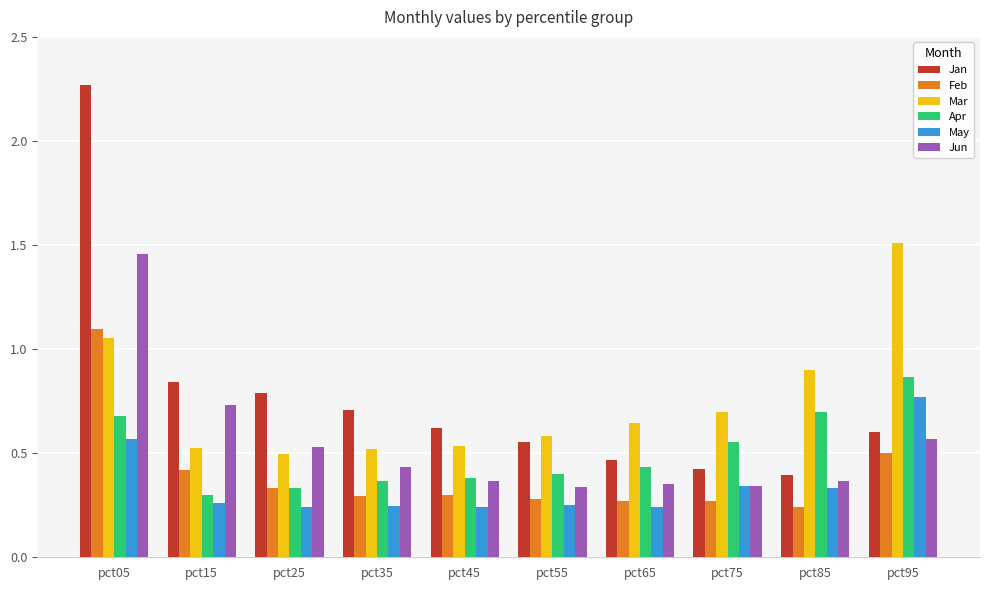

What is the total value across all series at pct05?

7.1